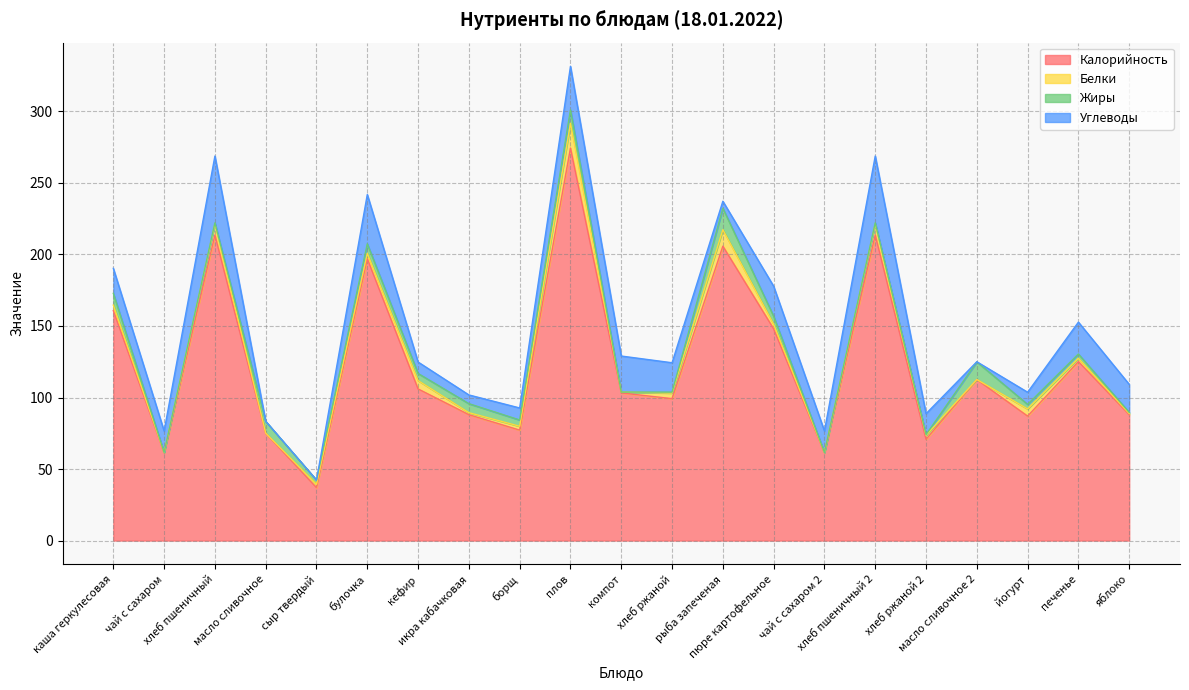

What is the difference between the maximum and second lowest values in the Калорийность series?

213.1